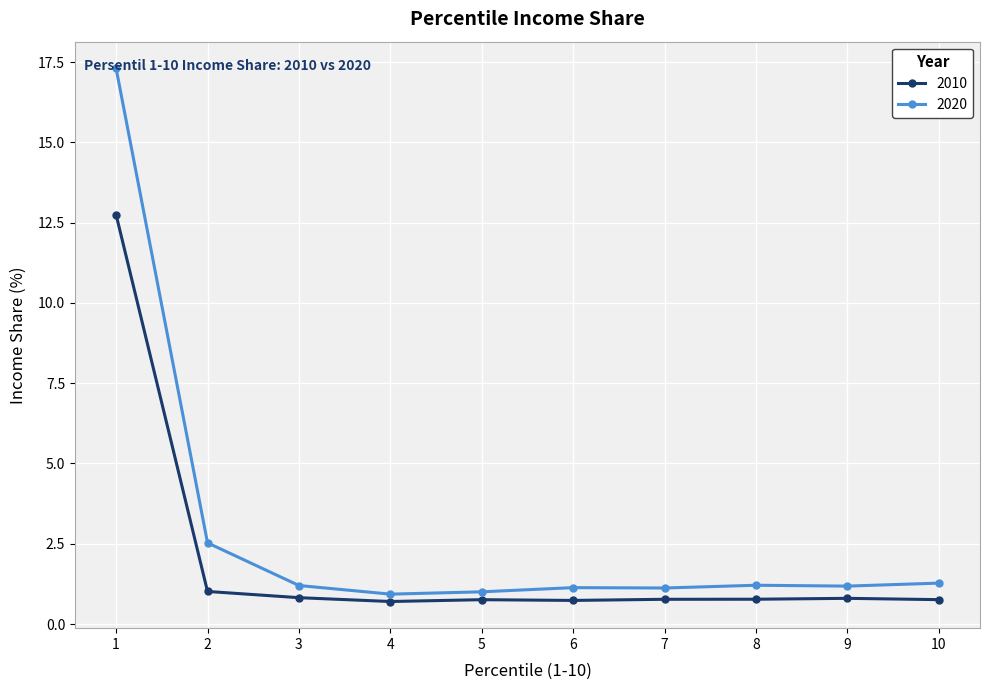

How many distinct data groups are displayed?

2